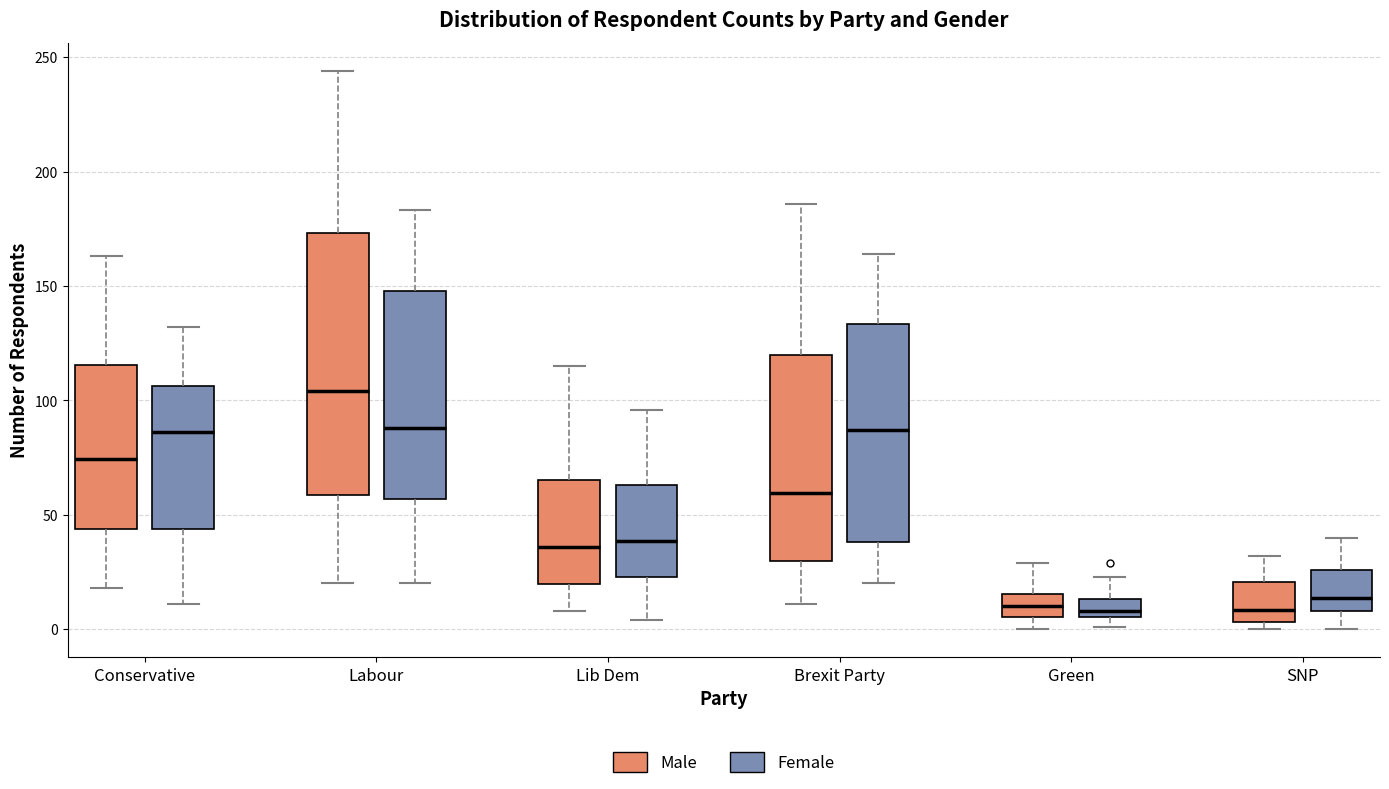

Comparing the boxes themselves (not the whiskers), which one is the tallest?

Labour (Male)